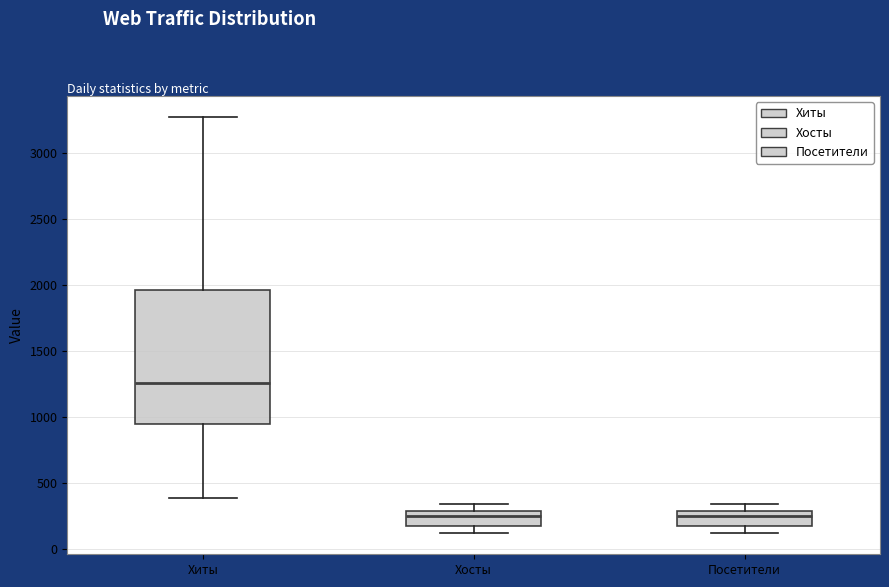

Comparing the boxes themselves (not the whiskers), which one is the tallest?

Хиты